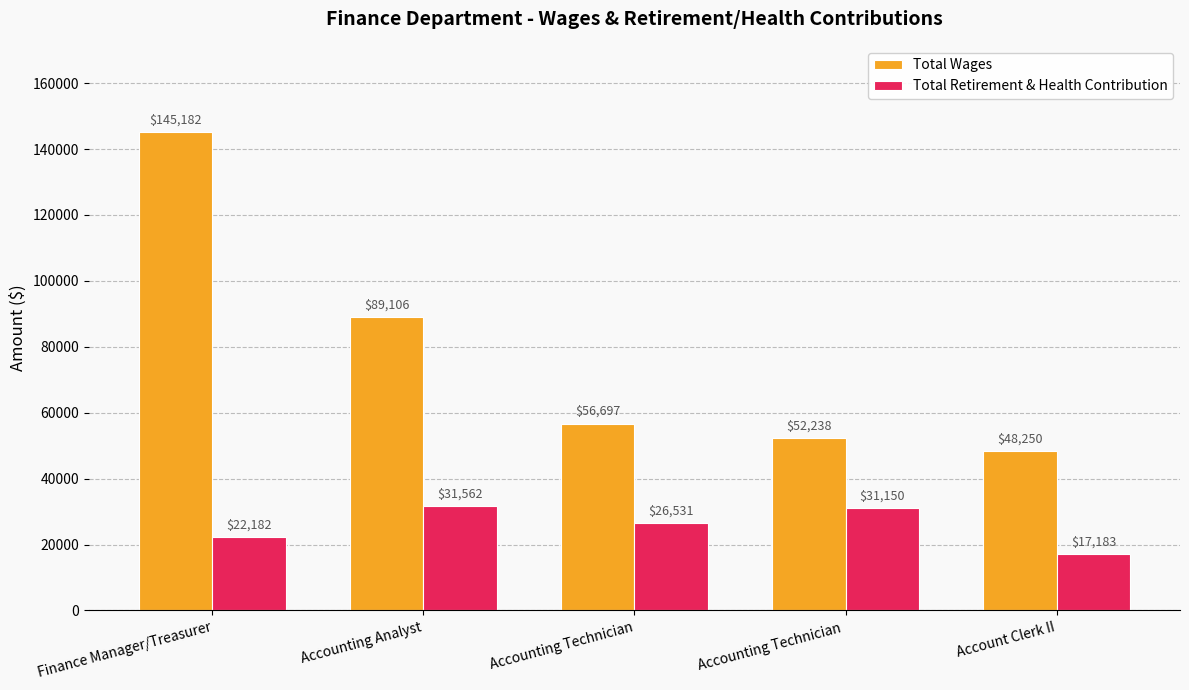

What is the value of the Total Wages bar at the 1st from the left?

145182